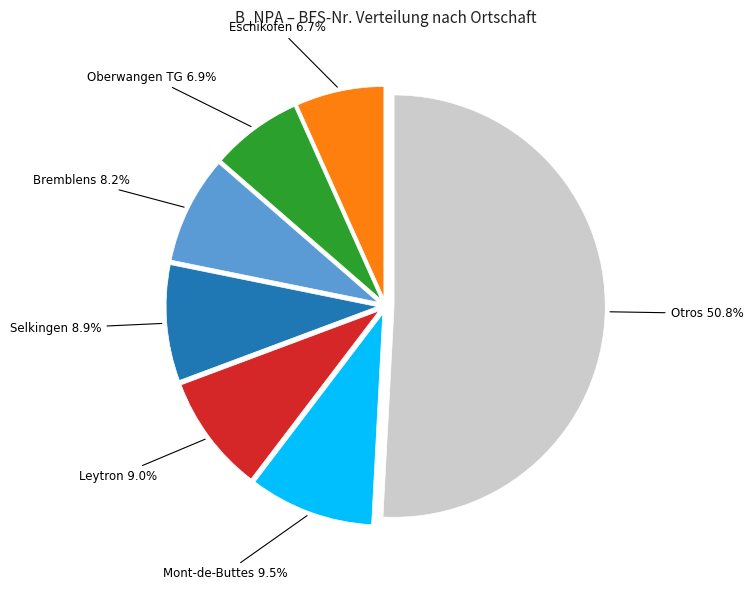

Does any single category account for the majority?

Yes